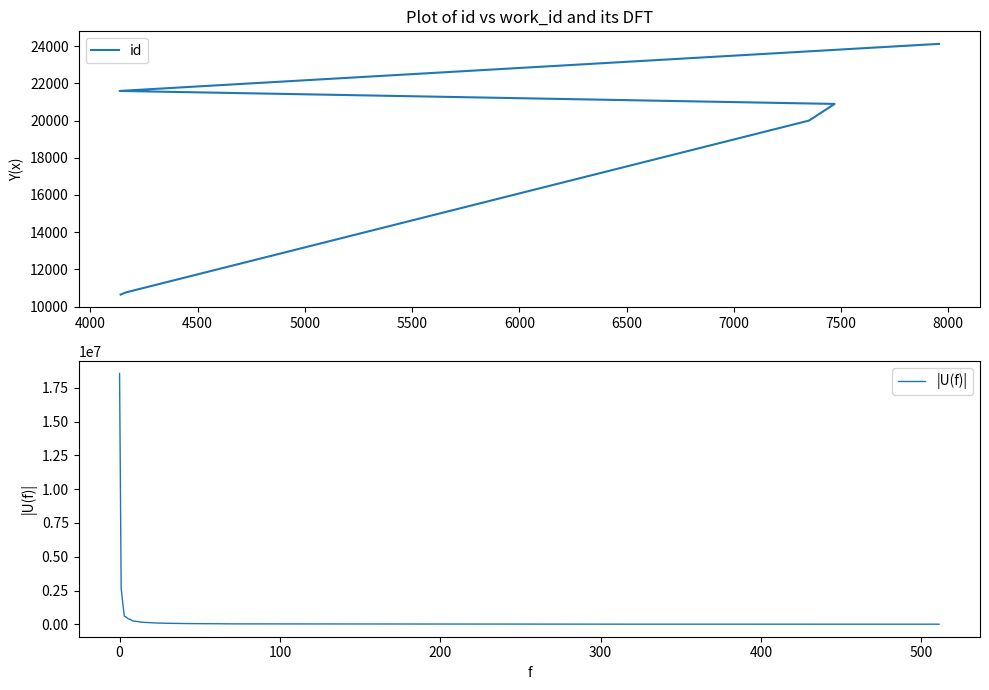

Reading right to left, what are all the values shown in this chart?

24130	21598	20899	20004	10764	10644